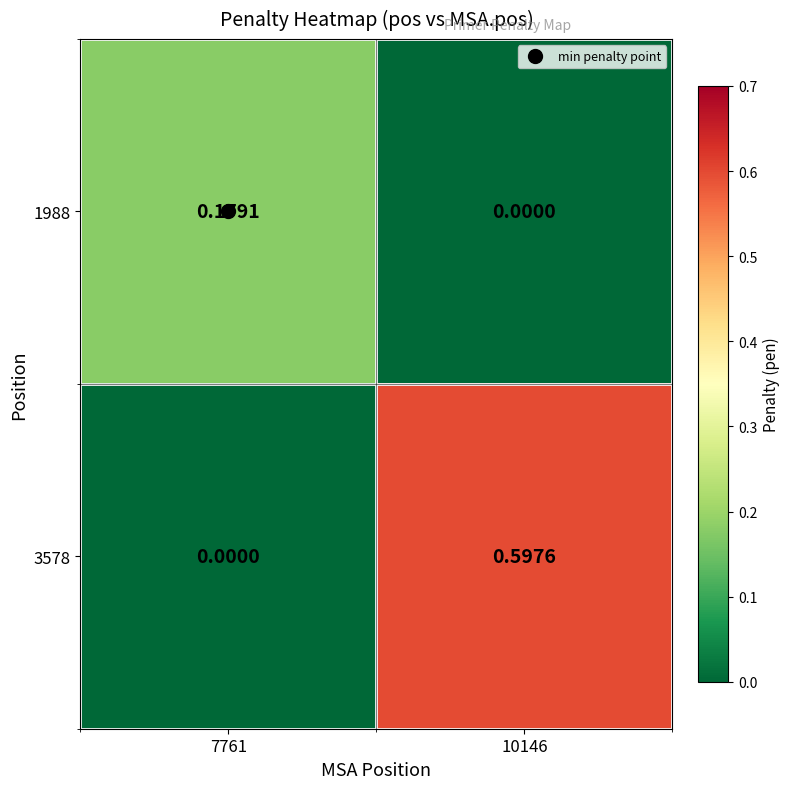

How many distinct data groups are displayed?

2